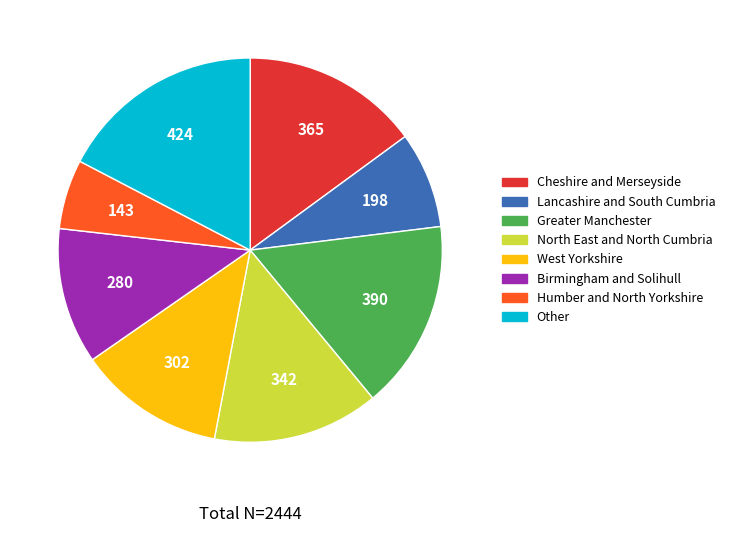

Which category has the biggest portion of the pie?

Other